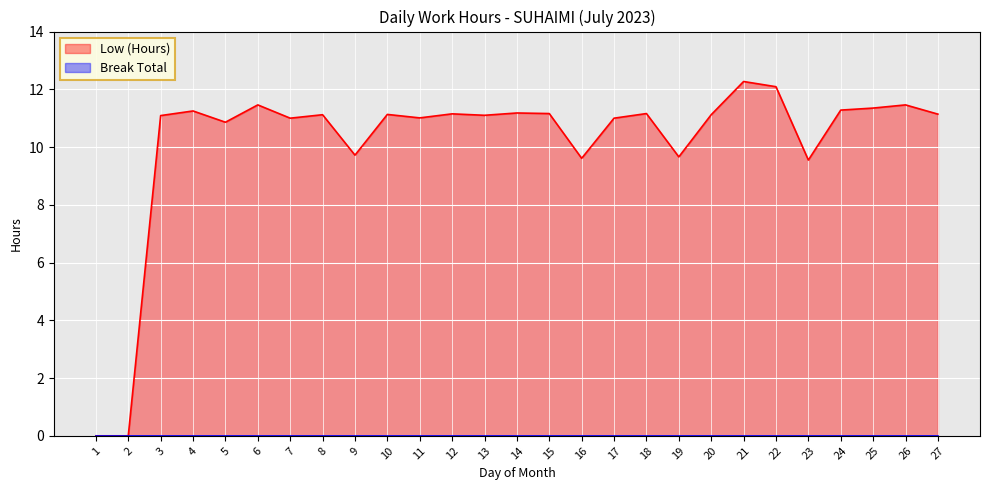

Between 7 and 17, which is larger?

7